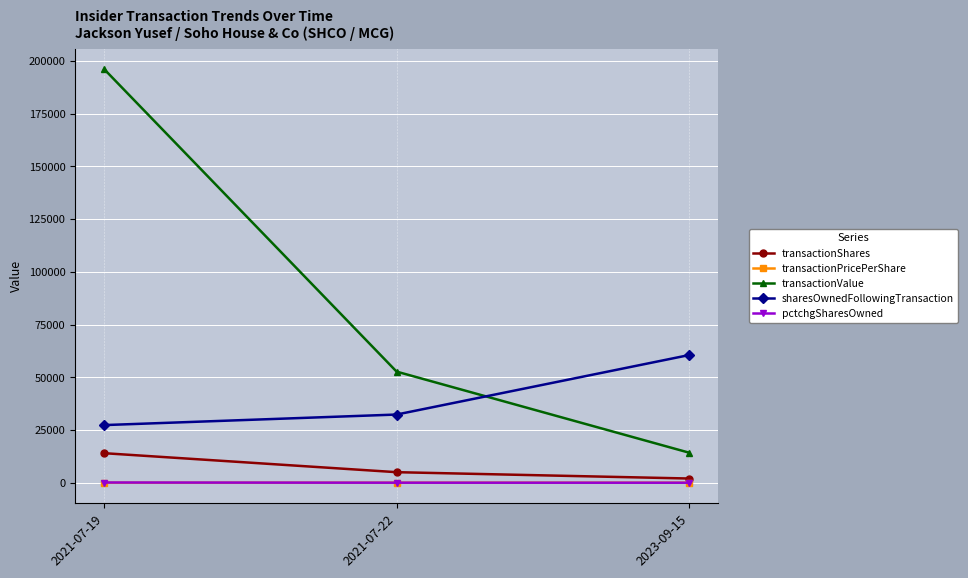

Which label corresponds to the largest value in the chart?

2021-07-19